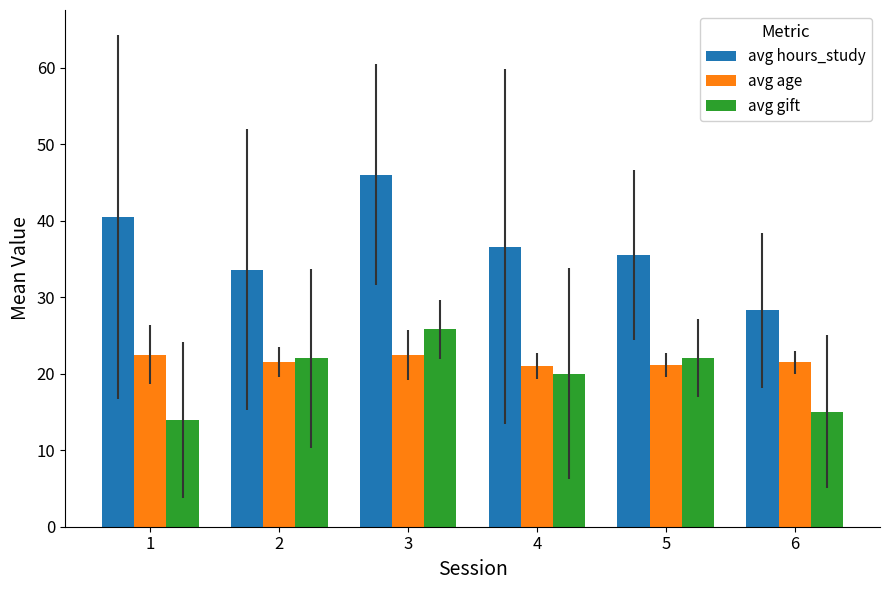

Rank the series by their maximum value, from highest to lowest.

avg hours_study, avg gift, avg age